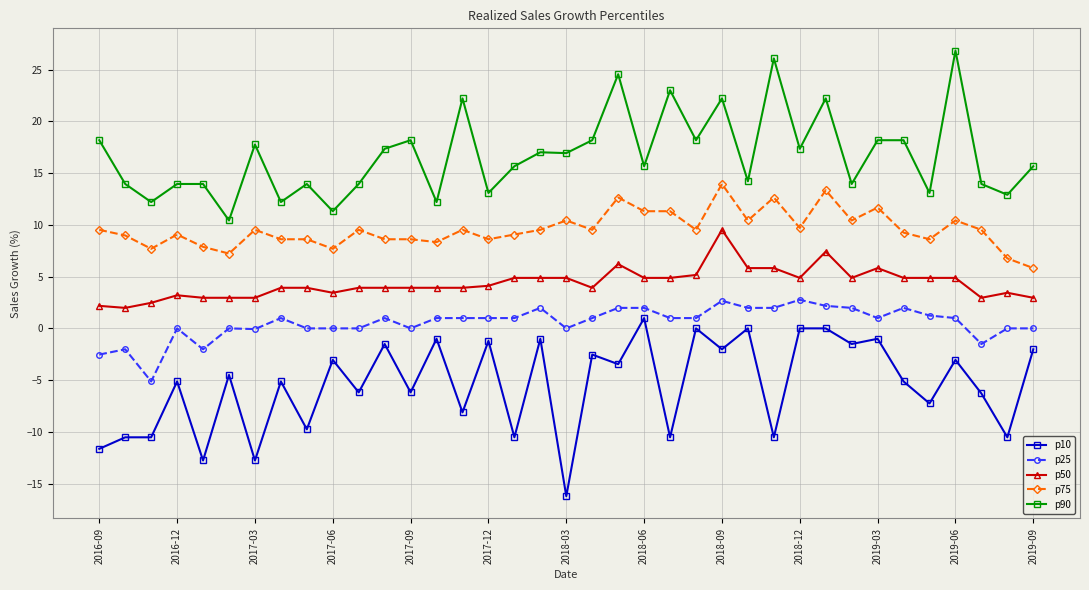

What is the greatest value displayed?

26.8